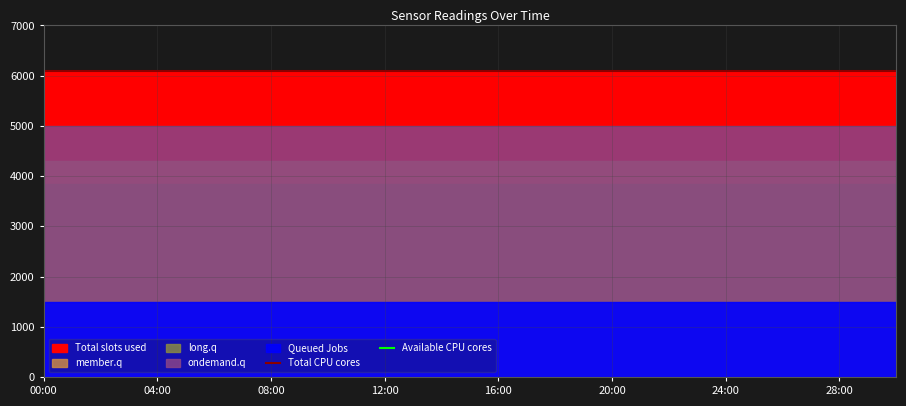

Reading left to right, transcribe all the data shown in this chart.

Total CPU cores: 6100	6100	6100	6100	6100	6100	6100	6100	6100	6100	6100	6100	6100	6100	6100	6100
Available CPU cores: -55300	-55300	-55300	-55300	-55300	-55300	-55300	-55300	-55300	-55300	-55300	-55300	-55300	-55300	-55300	-55300